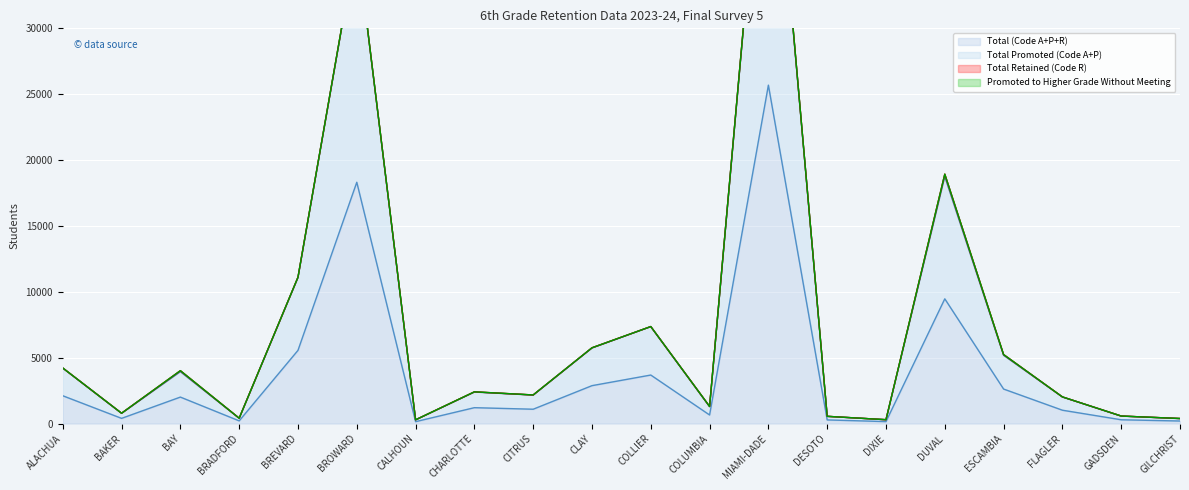

What is the average value of the Total (Code A+P+R) series?

3894